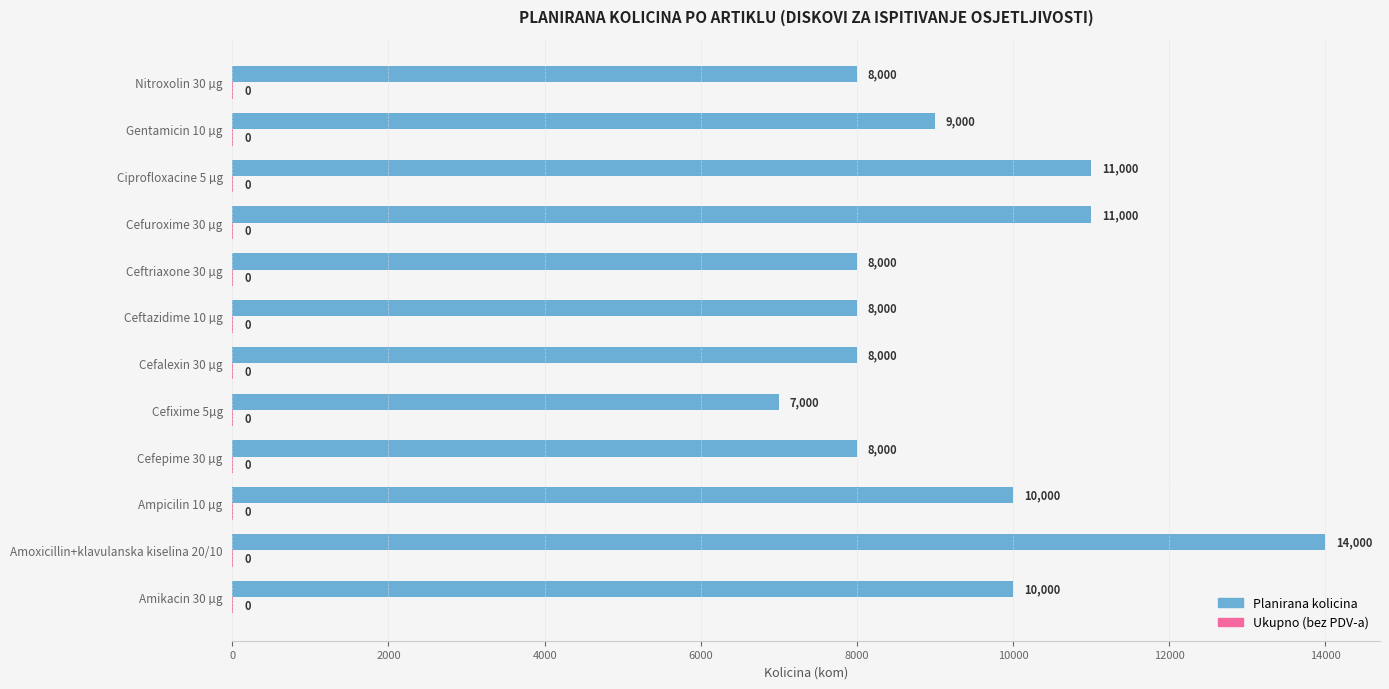

True or false: Planirana kolicina has a value of 11230 at Nitroxolin 30 µg.

False